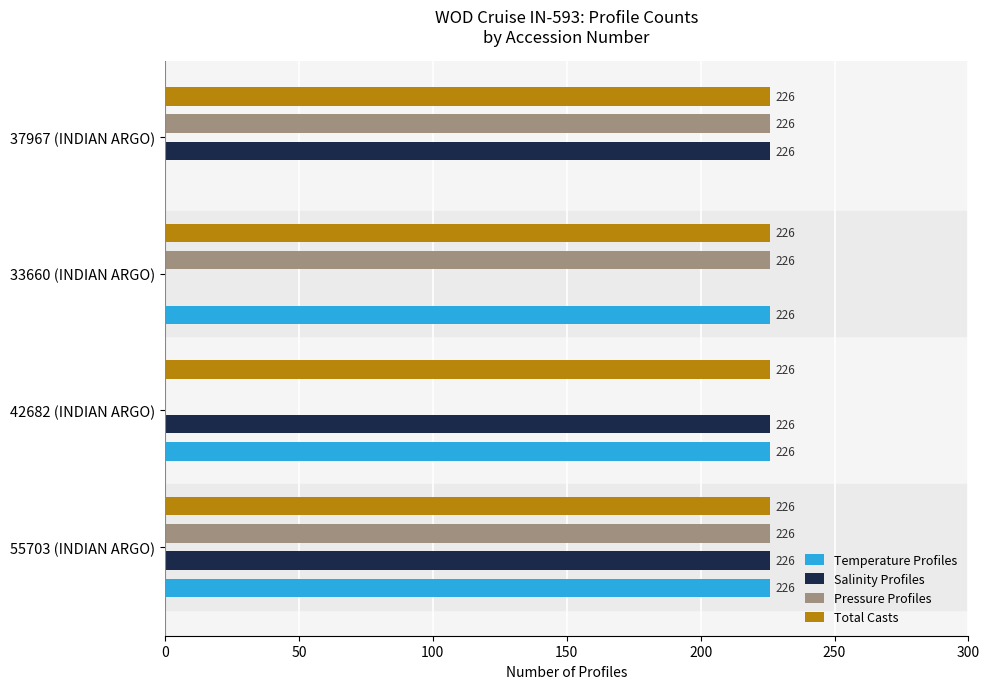

The Salinity Profiles series shows 90 at 37967 (INDIAN ARGO). True or false?

False